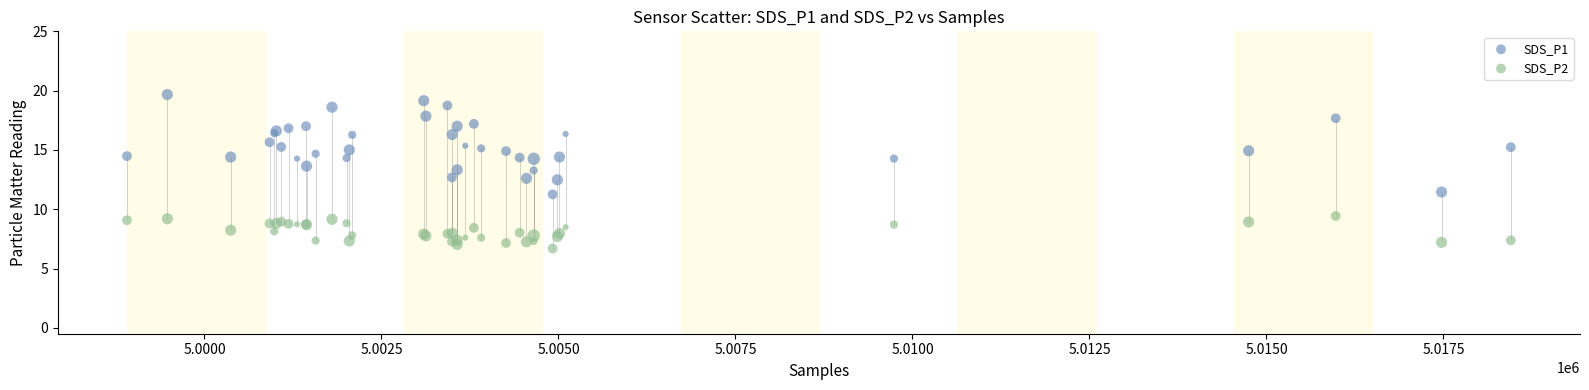

Which series has the largest Y range (max minus min)?

SDS_P1